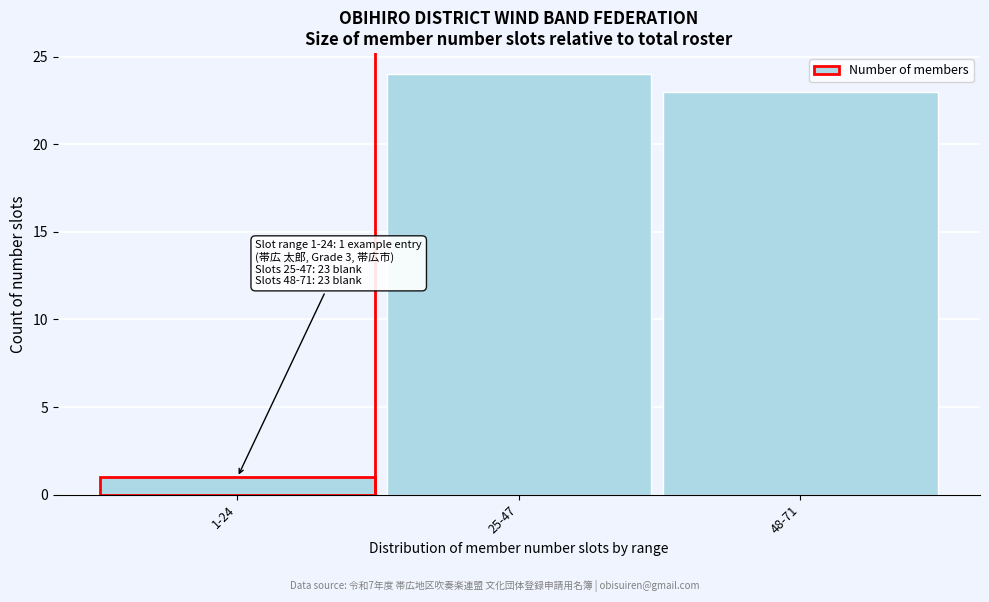

Reading left to right, what are all the values shown in this chart?

1-24=1	25-47=24	48-71=23